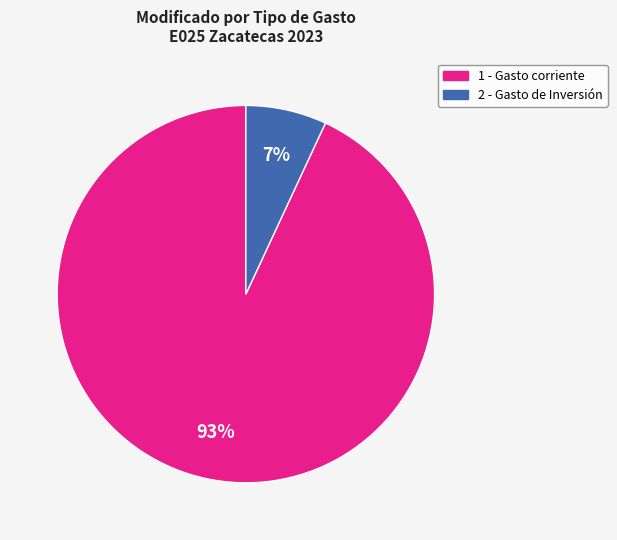

Is there a majority slice in this chart?

Yes